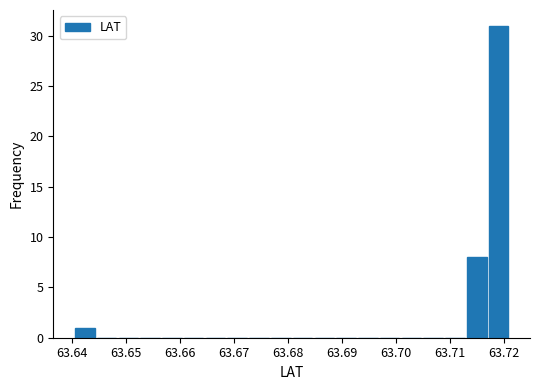

Reading left to right, transcribe this chart: for each bar, give the range it covers on the x-axis and its height. Neither the bar edges nor the heights are printed on the chart, so give them approximately, as read against the axes.

63.640 to 63.644: 1
63.644 to 63.648: 0
63.648 to 63.652: 0
63.652 to 63.657: 0
63.657 to 63.661: 0
63.661 to 63.665: 0
63.665 to 63.669: 0
63.669 to 63.673: 0
63.673 to 63.677: 0
63.677 to 63.681: 0
63.681 to 63.685: 0
63.685 to 63.689: 0
63.689 to 63.693: 0
63.693 to 63.697: 0
63.697 to 63.701: 0
63.701 to 63.705: 0
63.705 to 63.709: 0
63.709 to 63.713: 0
63.713 to 63.717: 8
63.717 to 63.721: 31